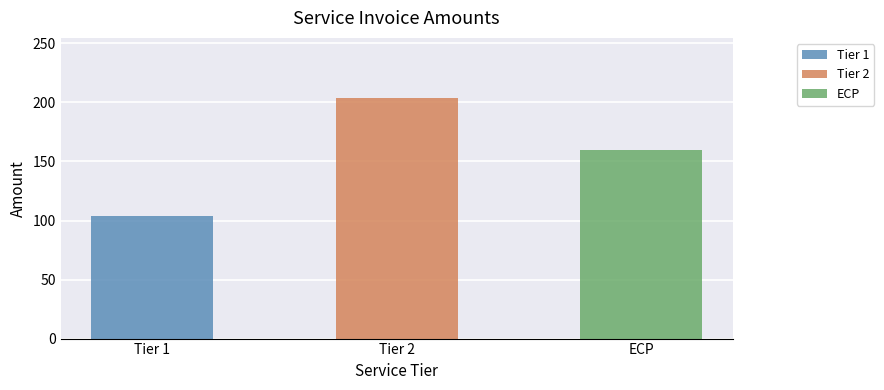

At which label does the data first exceed 160?

Tier 2